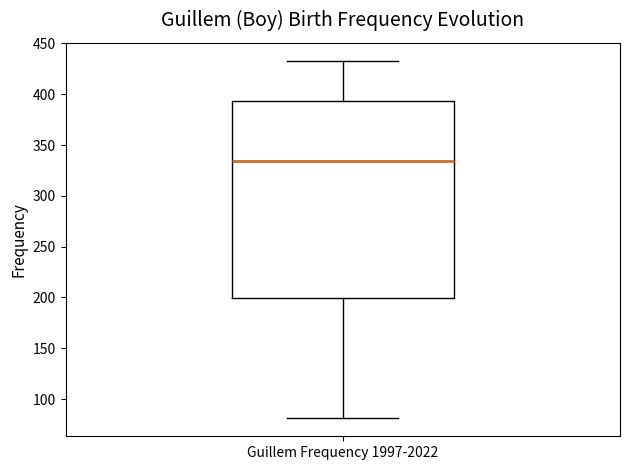

Where is the lower edge of the box for Guillem Frequency 1997-2022 on the y-axis? The values are not printed on the chart, so give them approximately, as read against the axis.

200